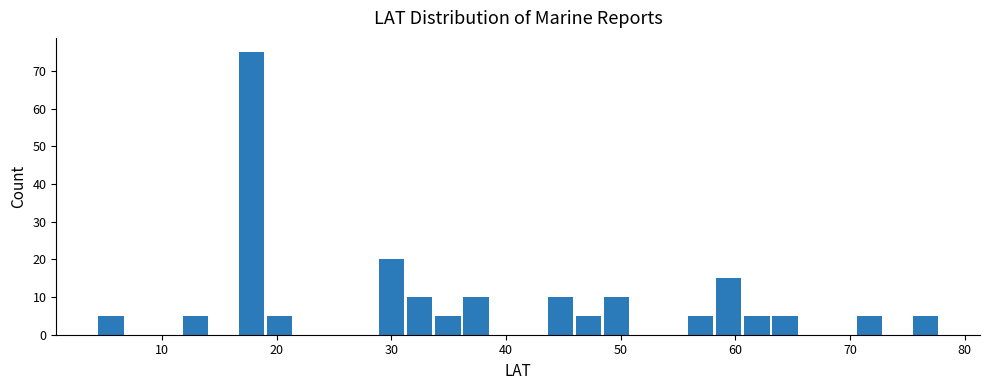

Around what value on the x-axis is the tallest bar? Give the approximate position of its centre, as read against the axis.

18